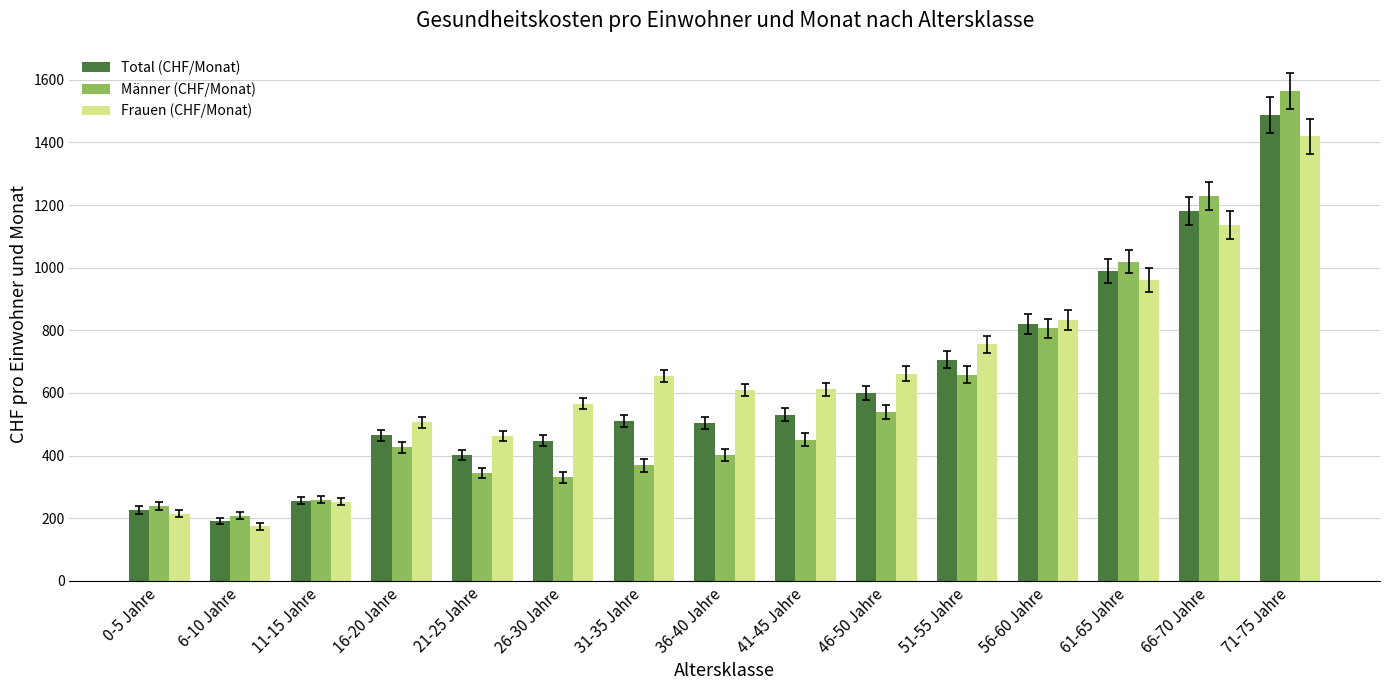

What is the sum of the Total (CHF/Monat) values at 61-65 Jahre and 11-15 Jahre?

1245.6